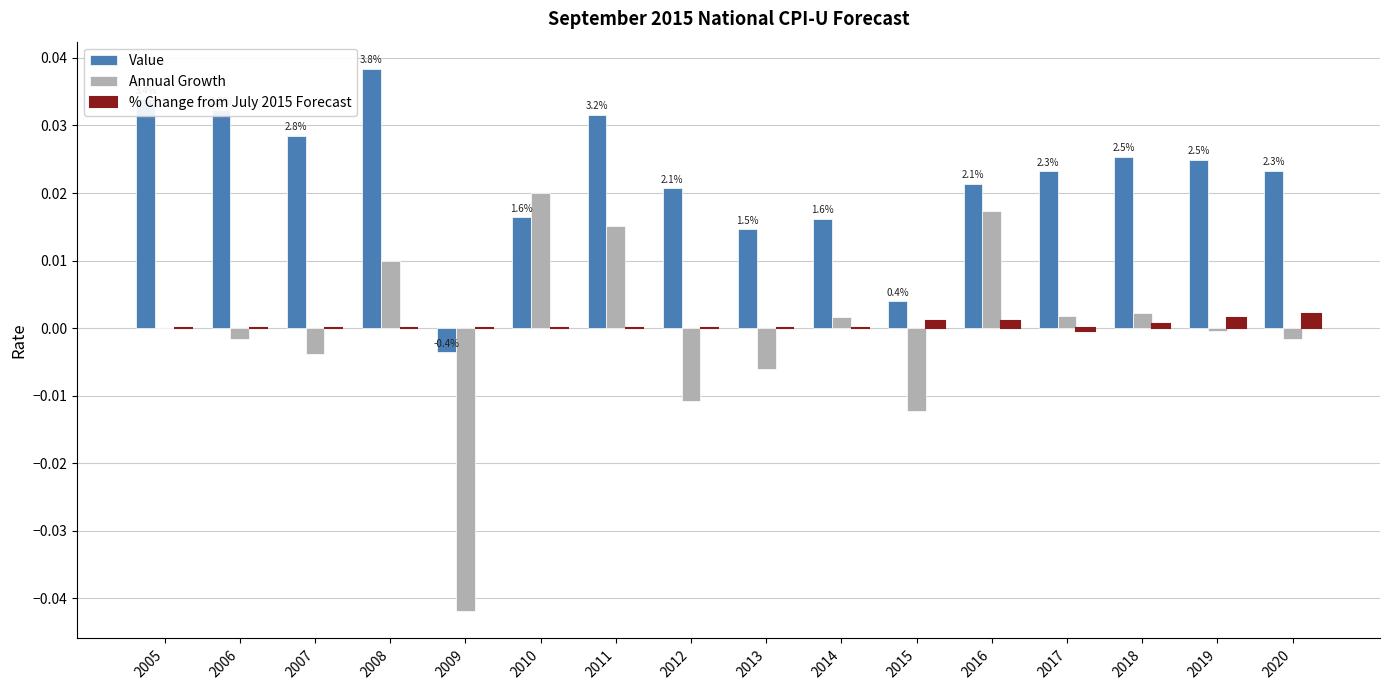

How many values in Value are above zero?

15